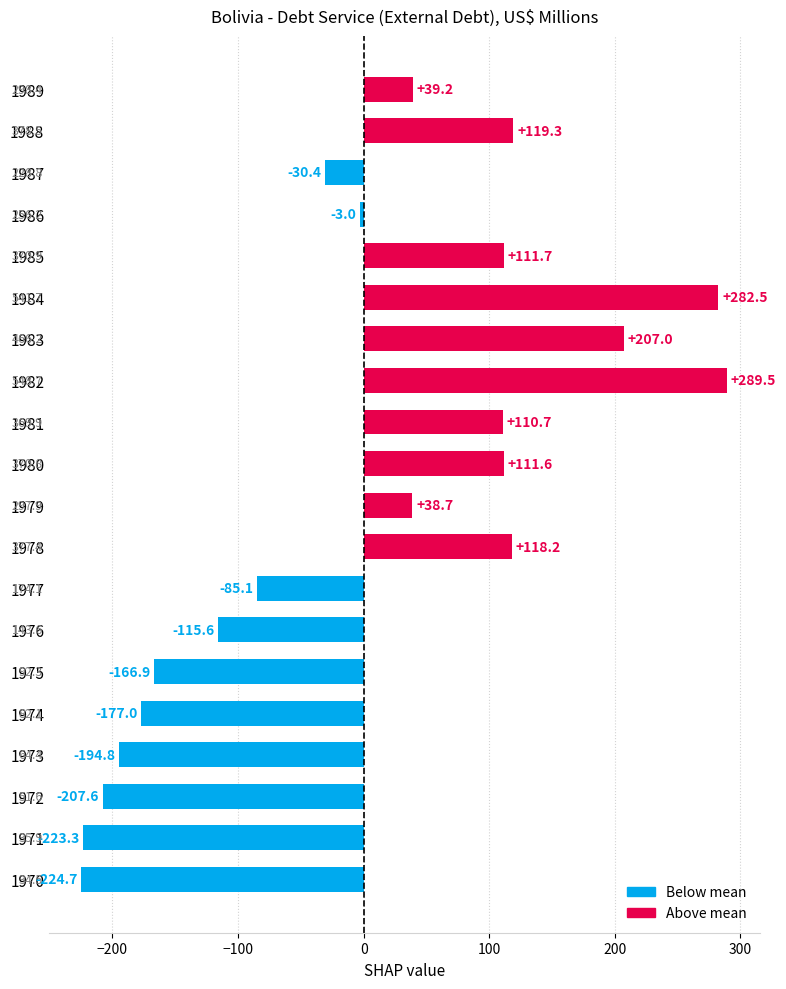

The value at 1989 is 67.2. True or false?

False